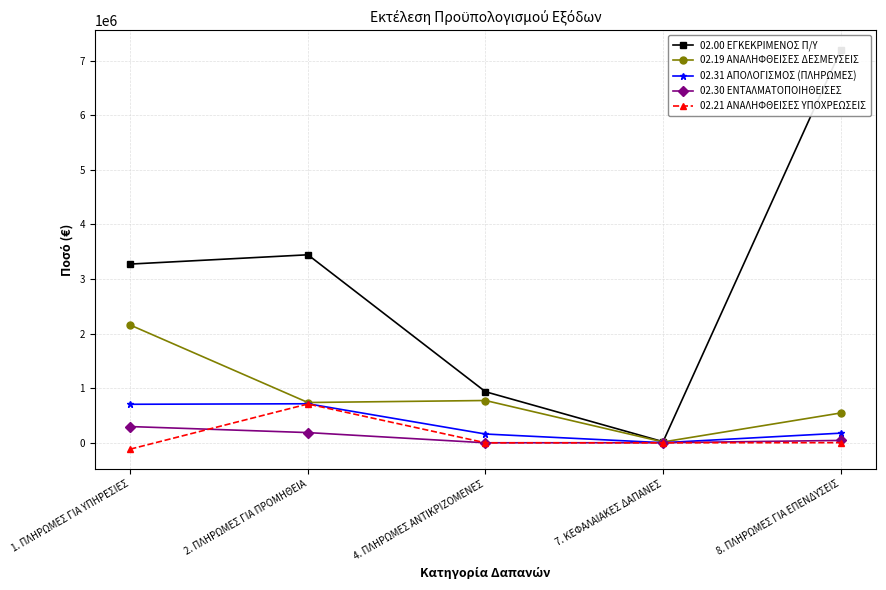

True or false: 02.19 ΑΝΑΛΗΦΘΕΙΣΕΣ ΔΕΣΜΕΥΣΕΙΣ and 02.31 ΑΠΟΛΟΓΙΣΜΟΣ (ΠΛΗΡΩΜΕΣ) cross at least once.

False